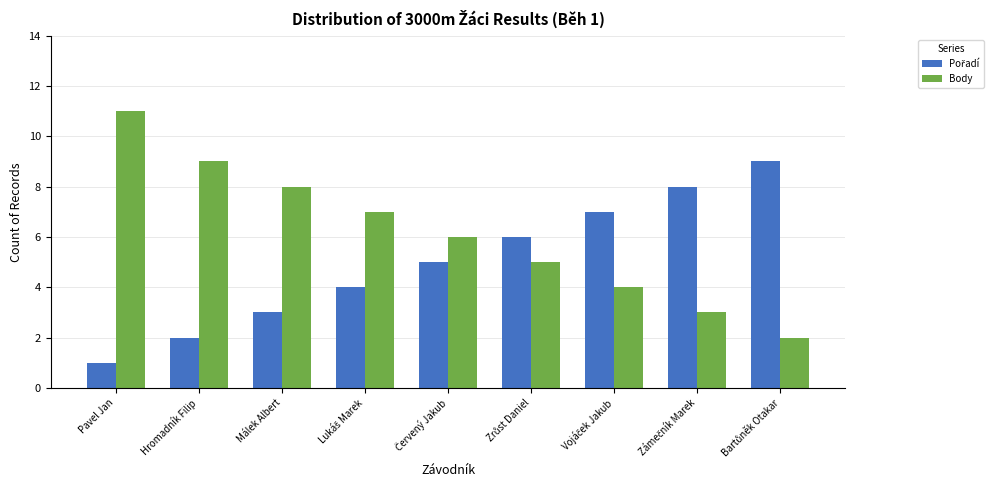

At which category is the sum across all series the highest?

Pavel Jan